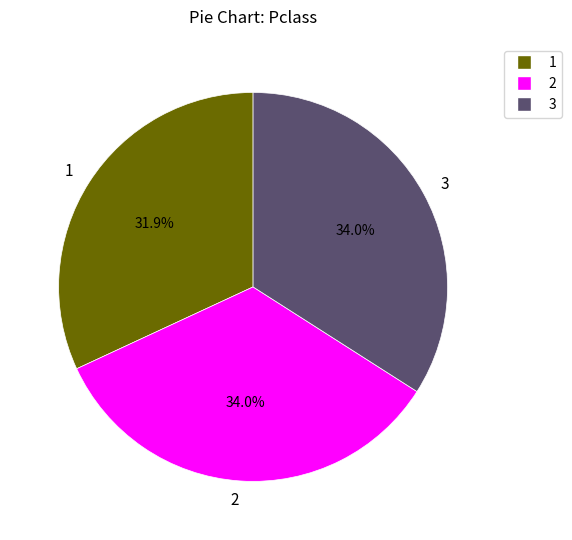

Does 3 represent more than half of the total?

No